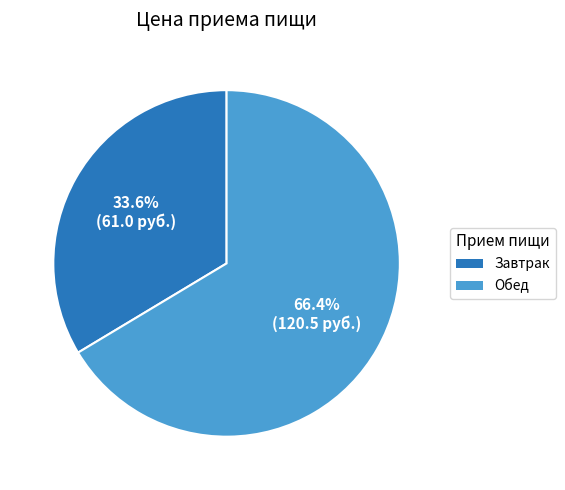

The Обед slice represents 66% of the pie. True or false?

True